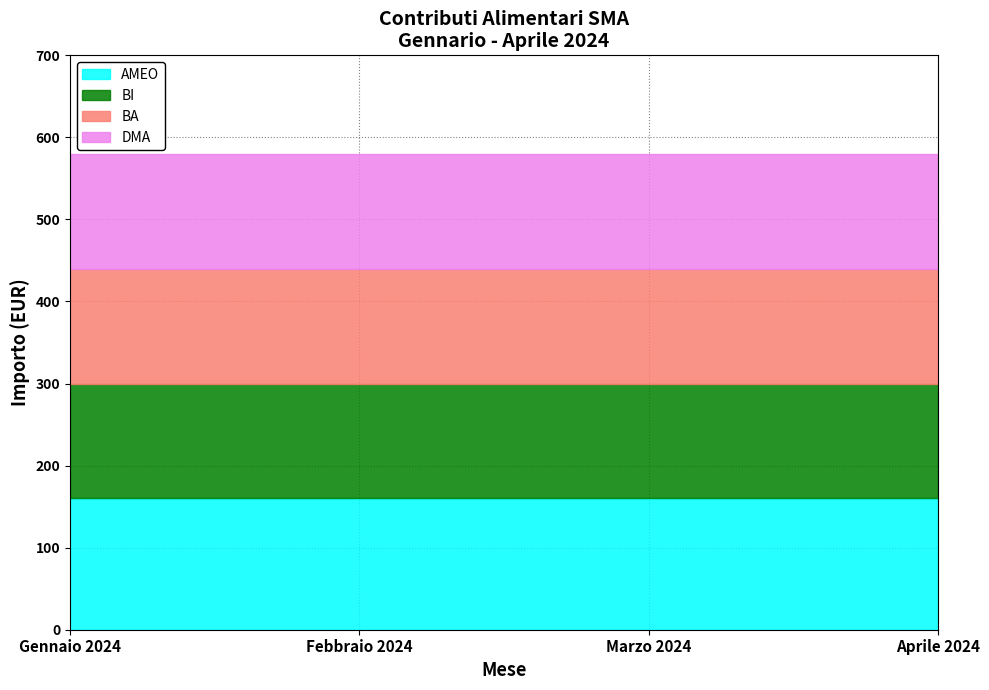

Reading right to left, extract all data points from this chart.

AMEO: 160	160	160	160
BI: 140	140	140	140
BA: 140	140	140	140
DMA: 140	140	140	140